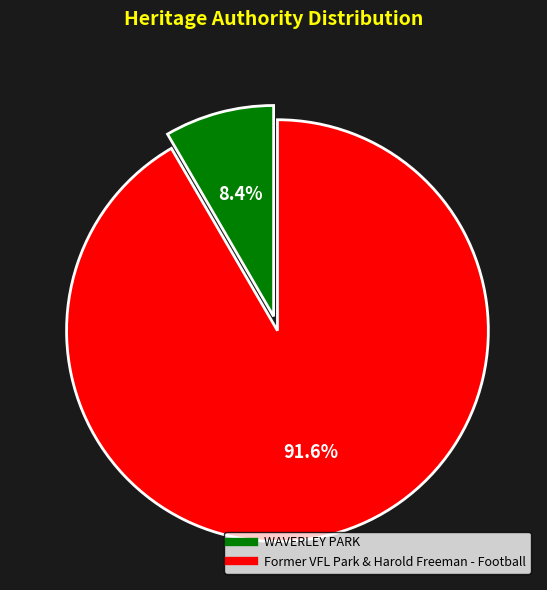

Which slice is the largest?

Former VFL Park & Harold Freeman - Football